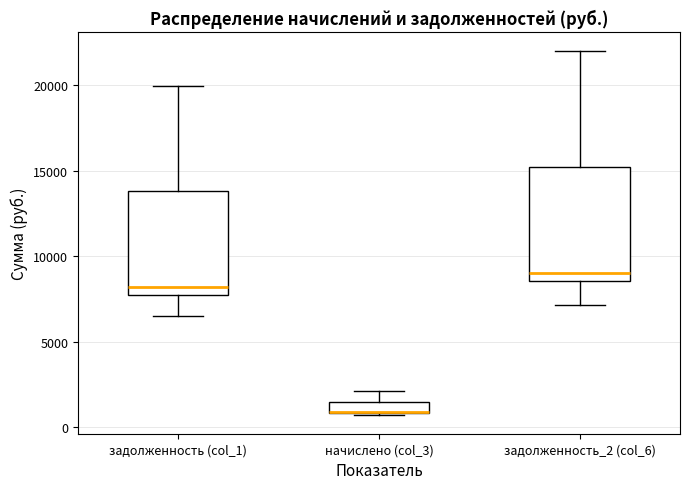

Which box is the tallest, from its lower edge to its upper edge?

задолженность_2 (col_6)